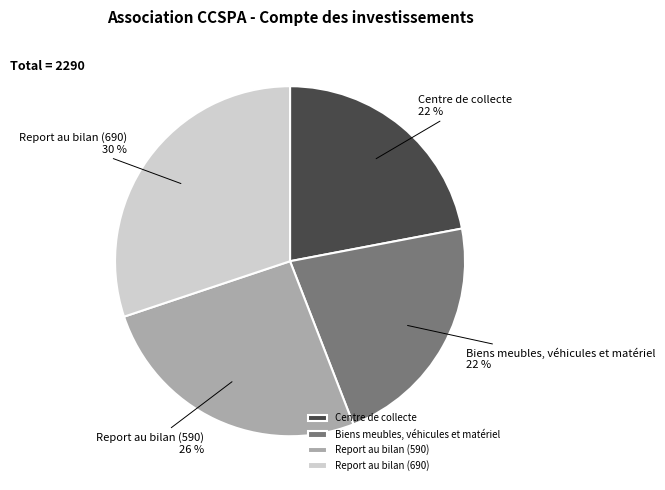

To the nearest percent, what is the difference between the largest and smallest slice percentages?

8%